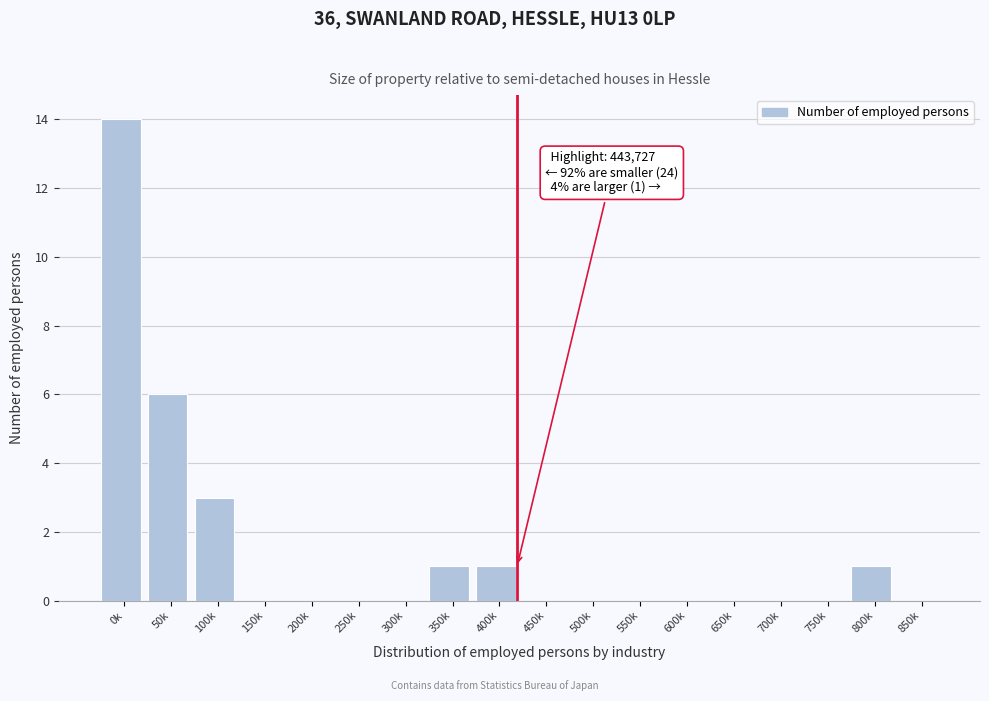

Reading left to right, what are all the values shown in this chart?

0k=14	50k=6	100k=3	150k=0	200k=0	250k=0	300k=0	350k=1	400k=1	450k=0	500k=0	550k=0	600k=0	650k=0	700k=0	750k=0	800k=1	850k=0